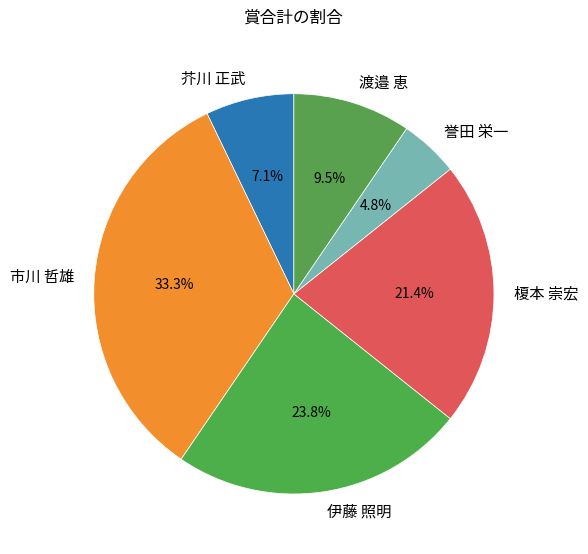

How many segments does this pie chart have?

6